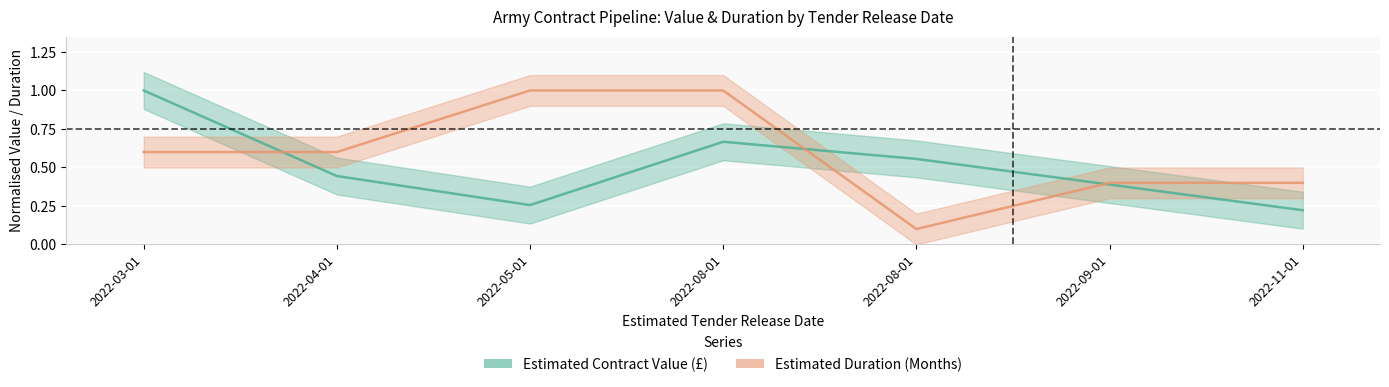

List the series in order of their peak value, highest first.

Estimated Contract Value (£), Estimated Duration (Months)